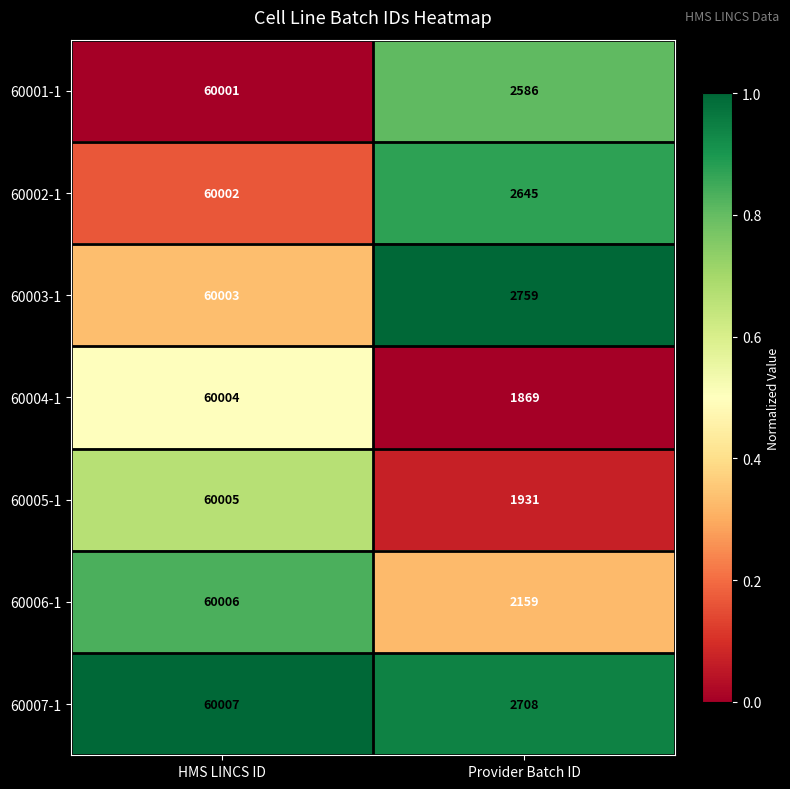

At which label is 60004-1 closest to 30936?

Provider Batch ID